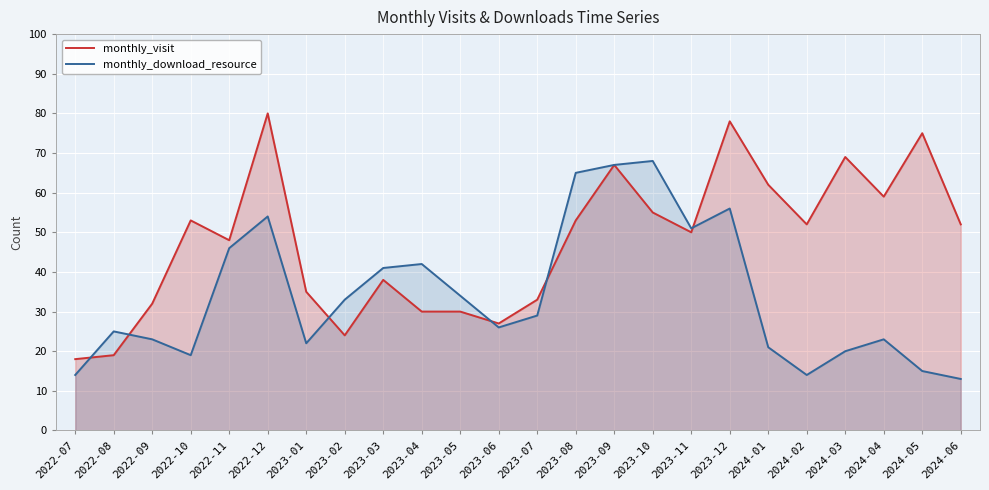

What is the lowest value of the monthly_download_resource series?

13